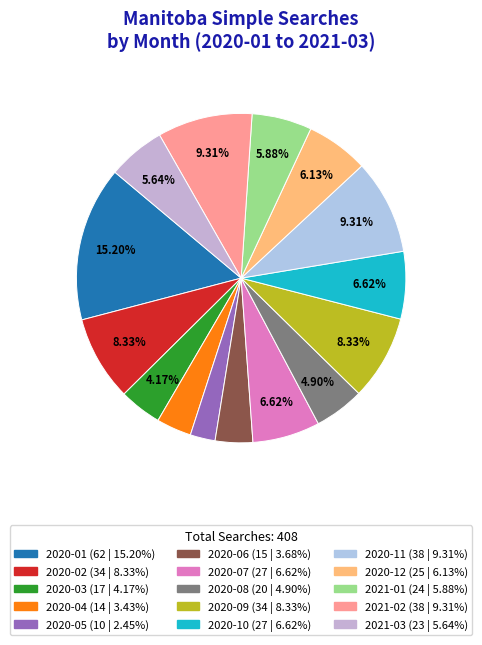

How many slices are in this pie chart?

15